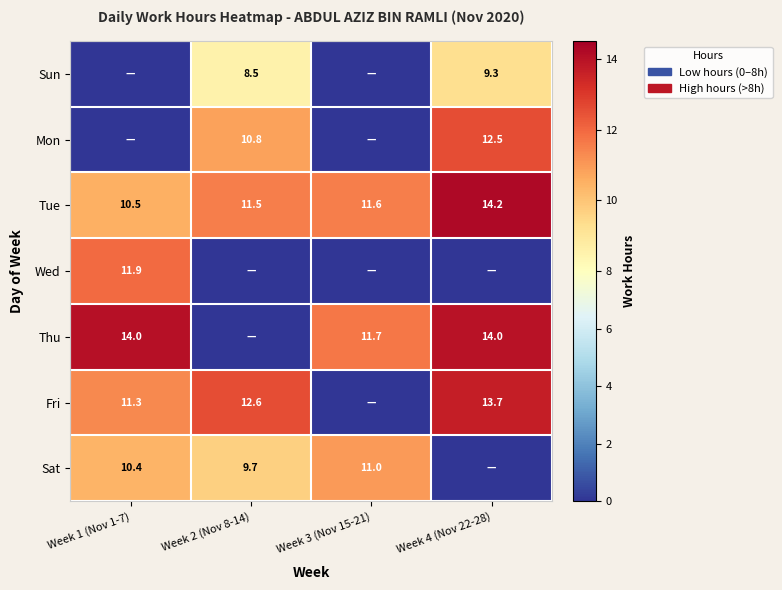

List the labels in order of Tue value, largest first.

Week 4 (Nov 22-28), Week 3 (Nov 15-21), Week 2 (Nov 8-14), Week 1 (Nov 1-7)